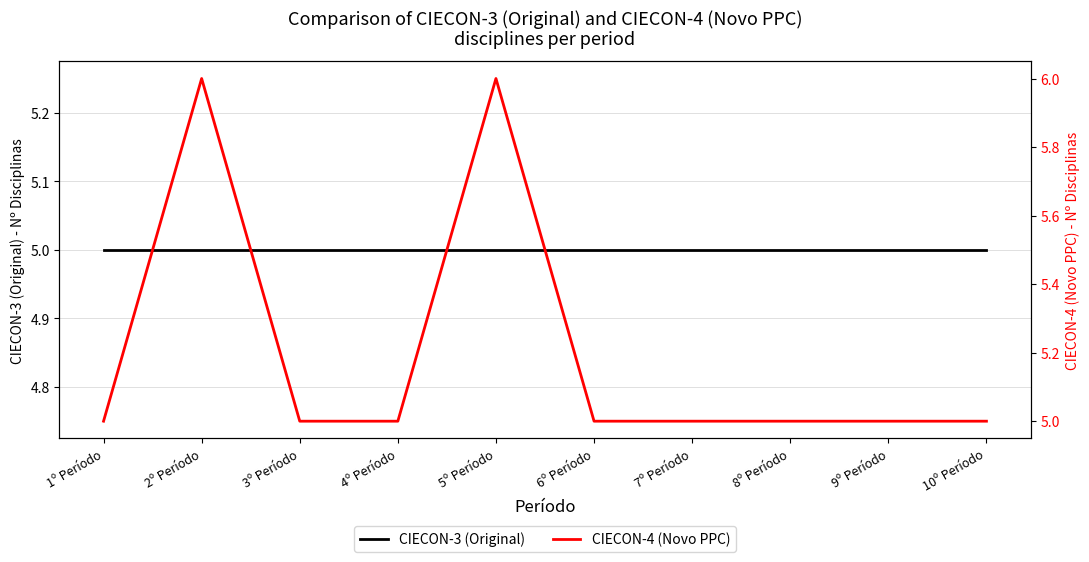

What is the total value across all series at 10º Período?

10